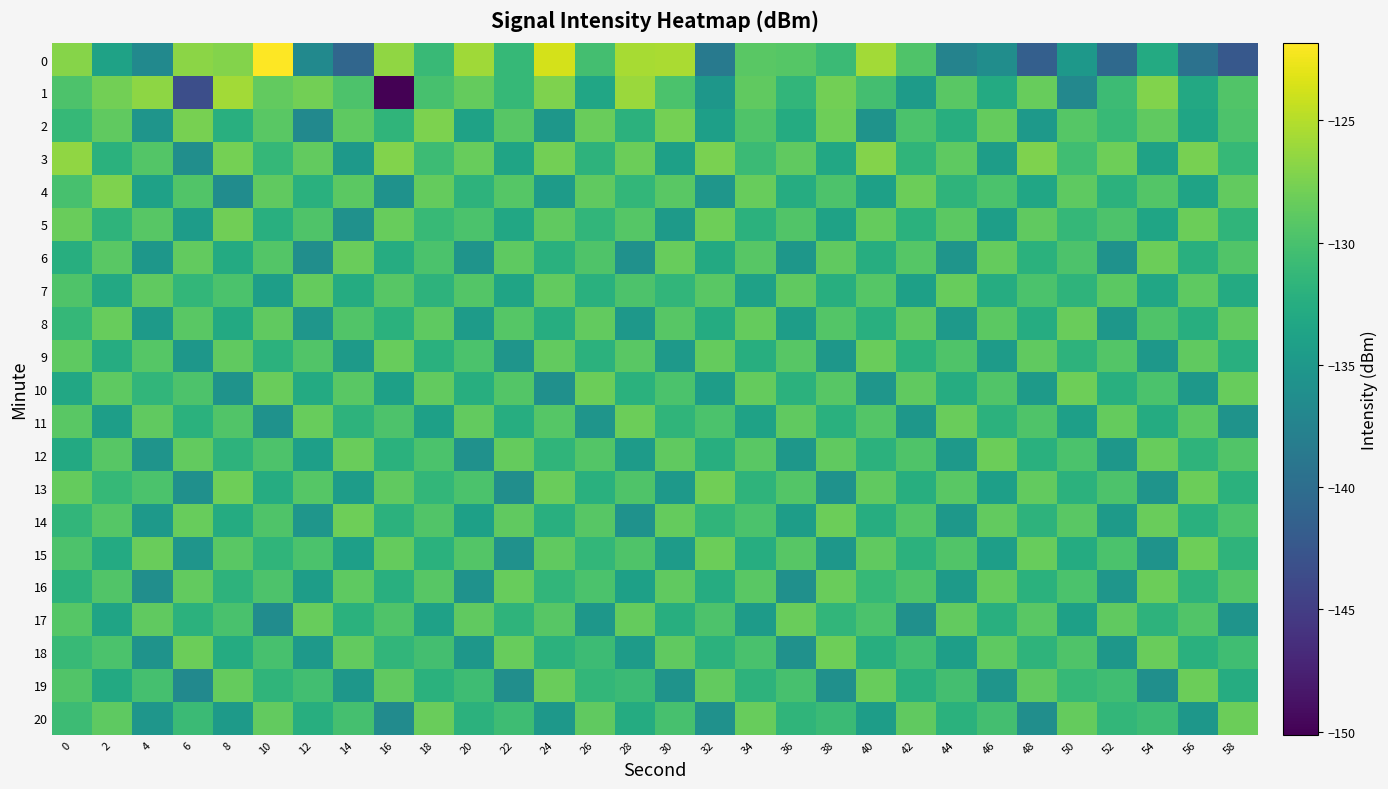

Reading left to right, extract all data points from this chart.

0: 0=-127.0	2=-133.8	4=-136.6	6=-126.8	8=-127.1	10=-121.8	12=-136.7	14=-140.8	16=-126.6	18=-131.0	20=-125.9	22=-131.2	24=-123.7	26=-130.3	28=-125.5	30=-125.4	32=-138.5	34=-129.1	36=-129.2	38=-130.9	40=-125.8	42=-129.6	44=-137.4	46=-136.3	48=-141.5	50=-135.1	52=-140.4	54=-132.9	56=-139.4	58=-142.3
1: 0=-129.7	2=-127.8	4=-126.7	6=-143.3	8=-125.8	10=-128.6	12=-127.9	14=-129.8	16=-150.1	18=-130.0	20=-128.5	22=-131.2	24=-127.3	26=-133.4	28=-126.1	30=-129.8	32=-135.2	34=-128.7	36=-131.5	38=-127.9	40=-130.3	42=-134.6	44=-129.1	46=-132.8	48=-128.4	50=-136.9	52=-130.7	54=-127.2	56=-133.1	58=-129.5
2: 0=-131.2	2=-128.7	4=-135.4	6=-127.6	8=-132.3	10=-129.1	12=-136.7	14=-128.9	16=-131.6	18=-127.4	20=-133.8	22=-129.2	24=-135.1	26=-128.3	28=-131.9	30=-127.7	32=-134.2	34=-129.6	36=-132.7	38=-128.1	40=-135.6	42=-129.9	44=-132.4	46=-128.5	48=-134.8	50=-129.3	52=-131.1	54=-128.8	56=-133.5	58=-129.7
3: 0=-126.5	2=-132.1	4=-129.4	6=-136.2	8=-127.8	10=-131.3	12=-128.6	14=-134.9	16=-127.2	18=-130.7	20=-128.4	22=-133.6	24=-127.9	26=-131.8	28=-128.2	30=-134.1	32=-127.5	34=-130.9	36=-128.7	38=-133.2	40=-127.1	42=-131.6	44=-128.9	46=-134.4	48=-127.3	50=-130.5	52=-128.1	54=-133.8	56=-127.6	58=-131.2
4: 0=-130.1	2=-127.3	4=-133.9	6=-129.5	8=-136.4	10=-128.8	12=-132.2	14=-129.0	16=-135.7	18=-128.5	20=-131.8	22=-129.3	24=-134.6	26=-128.7	28=-131.4	30=-129.1	32=-135.3	34=-128.4	36=-132.6	38=-129.7	40=-134.0	42=-128.2	44=-131.7	46=-129.8	48=-133.4	50=-128.9	52=-132.0	54=-129.4	56=-133.7	58=-128.6
5: 0=-128.3	2=-131.7	4=-129.2	6=-134.5	8=-128.0	10=-132.3	12=-129.6	14=-135.8	16=-128.4	18=-131.1	20=-129.9	22=-133.2	24=-128.7	26=-131.5	28=-129.3	30=-134.7	32=-128.1	34=-131.9	36=-129.5	38=-133.8	40=-128.5	42=-132.1	44=-129.0	46=-134.3	48=-128.8	50=-131.3	52=-129.7	54=-133.5	56=-128.2	58=-131.6
6: 0=-132.4	2=-129.1	4=-135.2	6=-128.6	8=-132.8	10=-129.4	12=-136.1	14=-128.3	16=-132.6	18=-129.8	20=-135.5	22=-128.9	24=-132.2	26=-129.6	28=-135.8	30=-128.4	32=-132.9	34=-129.2	36=-135.1	38=-128.7	40=-132.5	42=-129.3	44=-135.4	46=-128.5	48=-132.1	50=-129.7	52=-135.7	54=-128.2	56=-132.3	58=-129.5
7: 0=-129.6	2=-133.1	4=-128.8	6=-131.4	8=-129.9	10=-134.3	12=-128.5	14=-132.7	16=-129.2	18=-131.8	20=-129.4	22=-133.6	24=-128.6	26=-132.2	28=-129.7	30=-131.5	32=-129.1	34=-133.9	36=-128.7	38=-132.4	40=-129.3	42=-134.1	44=-128.4	46=-132.6	48=-129.8	50=-131.7	52=-129.0	54=-133.4	56=-128.9	58=-132.8
8: 0=-131.3	2=-128.4	4=-134.7	6=-129.1	8=-132.9	10=-128.7	12=-135.3	14=-129.5	16=-132.1	18=-128.9	20=-134.6	22=-129.3	24=-132.5	26=-128.6	28=-135.0	30=-129.2	32=-132.7	34=-128.5	36=-134.4	38=-129.4	40=-132.3	42=-128.8	44=-134.9	46=-129.0	48=-132.6	50=-128.3	52=-135.2	54=-129.6	56=-132.4	58=-128.7
9: 0=-128.9	2=-132.6	4=-129.3	6=-135.1	8=-128.7	10=-132.0	12=-129.5	14=-134.7	16=-128.4	18=-132.2	20=-129.8	22=-135.4	24=-128.6	26=-131.9	28=-129.1	30=-134.9	32=-128.5	34=-132.4	36=-129.2	38=-135.2	40=-128.3	42=-132.1	44=-129.6	46=-134.6	48=-128.8	50=-131.8	52=-129.4	54=-135.0	56=-128.7	58=-132.3
10: 0=-133.2	2=-128.9	4=-131.5	6=-129.7	8=-135.6	10=-128.3	12=-132.8	14=-129.1	16=-134.1	18=-128.6	20=-132.4	22=-129.4	24=-135.9	26=-128.2	28=-132.1	30=-129.8	32=-134.4	34=-128.5	36=-131.9	38=-129.2	40=-135.3	42=-128.7	44=-132.6	46=-129.5	48=-134.7	50=-128.1	52=-132.3	54=-129.9	56=-135.0	58=-128.4
11: 0=-129.1	2=-134.3	4=-128.8	6=-132.1	8=-129.5	10=-135.7	12=-128.4	14=-131.8	16=-129.7	18=-134.0	20=-128.6	22=-132.5	24=-129.3	26=-135.4	28=-128.2	30=-131.6	32=-129.9	34=-133.8	36=-128.7	38=-132.2	40=-129.4	42=-135.1	44=-128.3	46=-131.9	48=-129.6	50=-134.2	52=-128.5	54=-132.7	56=-129.0	58=-135.6
12: 0=-132.9	2=-129.2	4=-135.5	6=-128.6	8=-131.8	10=-129.7	12=-134.2	14=-128.3	16=-132.1	18=-129.9	20=-135.8	22=-128.5	24=-131.6	26=-129.4	28=-134.6	30=-128.8	32=-132.4	34=-129.1	36=-135.2	38=-128.7	40=-131.9	42=-129.6	44=-134.9	46=-128.2	48=-132.2	50=-129.8	52=-135.1	54=-128.4	56=-131.7	58=-129.5
13: 0=-128.5	2=-131.2	4=-129.8	6=-135.9	8=-128.1	10=-132.6	12=-129.3	14=-134.5	16=-128.7	18=-131.4	20=-129.9	22=-136.1	24=-128.3	26=-132.2	28=-129.6	30=-134.8	32=-128.0	34=-131.7	36=-129.4	38=-135.7	40=-128.8	42=-132.4	44=-129.1	46=-134.2	48=-128.6	50=-131.9	52=-129.7	54=-135.5	56=-128.2	58=-132.1
14: 0=-131.5	2=-129.3	4=-134.8	6=-128.4	8=-132.7	10=-129.6	12=-135.3	14=-128.1	16=-131.9	18=-129.5	20=-134.1	22=-128.7	24=-132.3	26=-129.2	28=-135.7	30=-128.5	32=-131.6	34=-129.8	36=-134.4	38=-128.2	40=-132.5	42=-129.4	44=-135.0	46=-128.6	48=-131.8	50=-129.1	52=-134.7	54=-128.3	56=-132.2	58=-129.9
15: 0=-129.7	2=-132.8	4=-128.3	6=-135.4	8=-129.1	10=-131.6	12=-129.9	14=-134.2	16=-128.5	18=-132.1	20=-129.4	22=-135.8	24=-128.8	26=-131.4	28=-129.6	30=-134.6	32=-128.2	34=-132.5	36=-129.2	38=-135.1	40=-128.7	42=-131.9	44=-129.5	46=-134.3	48=-128.4	50=-132.7	52=-129.8	54=-135.6	56=-128.1	58=-131.7
16: 0=-132.0	2=-129.5	4=-136.2	6=-128.6	8=-131.8	10=-129.7	12=-134.4	14=-128.9	16=-132.3	18=-129.2	20=-135.7	22=-128.4	24=-131.5	26=-129.8	28=-134.1	30=-128.7	32=-132.6	34=-129.1	36=-135.9	38=-128.3	40=-131.2	42=-129.6	44=-134.7	46=-128.5	48=-132.1	50=-129.9	52=-135.3	54=-128.2	56=-131.8	58=-129.4
17: 0=-129.3	2=-133.6	4=-128.7	6=-131.9	8=-130.0	10=-136.4	12=-128.4	14=-132.1	16=-129.6	18=-133.9	20=-128.8	22=-131.7	24=-129.2	26=-135.2	28=-128.5	30=-132.4	32=-129.7	34=-134.6	36=-128.3	38=-131.5	40=-129.9	42=-135.9	44=-128.6	46=-132.3	48=-129.1	50=-134.1	52=-128.7	54=-131.8	56=-129.5	58=-135.5
18: 0=-131.1	2=-129.8	4=-135.6	6=-128.2	8=-132.7	10=-130.1	12=-134.9	14=-128.6	16=-131.5	18=-130.3	20=-135.2	22=-128.4	24=-132.0	26=-130.7	28=-134.6	30=-128.8	32=-131.9	34=-130.0	36=-135.8	38=-128.1	40=-132.4	42=-130.4	44=-134.3	46=-128.9	48=-131.7	50=-129.6	52=-135.1	54=-128.3	56=-132.2	58=-130.5
19: 0=-129.5	2=-132.9	4=-130.2	6=-136.7	8=-128.5	10=-131.6	12=-130.4	14=-135.1	16=-128.8	18=-132.1	20=-130.6	22=-136.2	24=-128.3	26=-131.4	28=-130.8	30=-135.6	32=-128.6	34=-131.8	36=-130.1	38=-135.9	40=-128.4	42=-132.3	44=-130.3	46=-135.4	48=-128.7	50=-131.2	52=-130.5	54=-136.0	56=-128.2	58=-132.6
20: 0=-130.7	2=-128.9	4=-135.3	6=-130.9	8=-134.7	10=-128.6	12=-132.4	14=-130.2	16=-136.5	18=-128.3	20=-131.9	22=-130.6	24=-135.0	26=-128.7	28=-132.7	30=-130.1	32=-135.8	34=-128.4	36=-131.6	38=-130.8	40=-134.4	42=-128.8	44=-132.1	46=-130.3	48=-136.1	50=-128.5	52=-131.4	54=-130.7	56=-135.2	58=-128.2